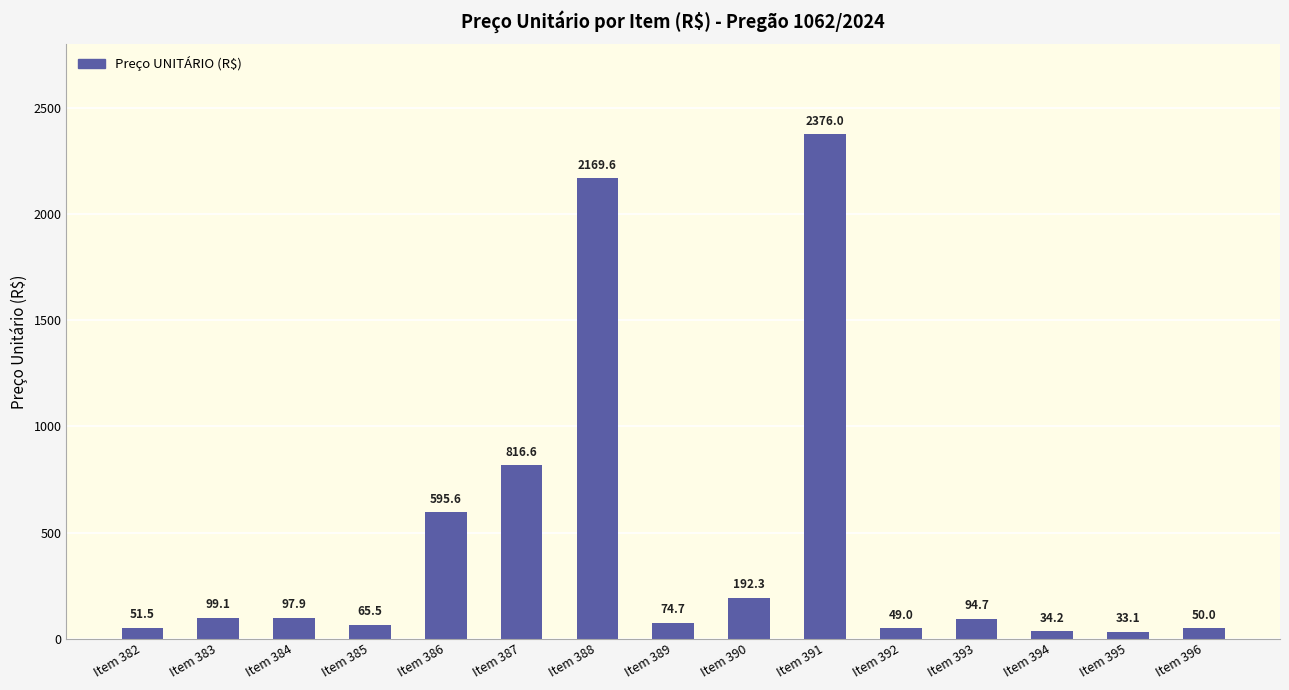

Read the value at Item 394.

34.2